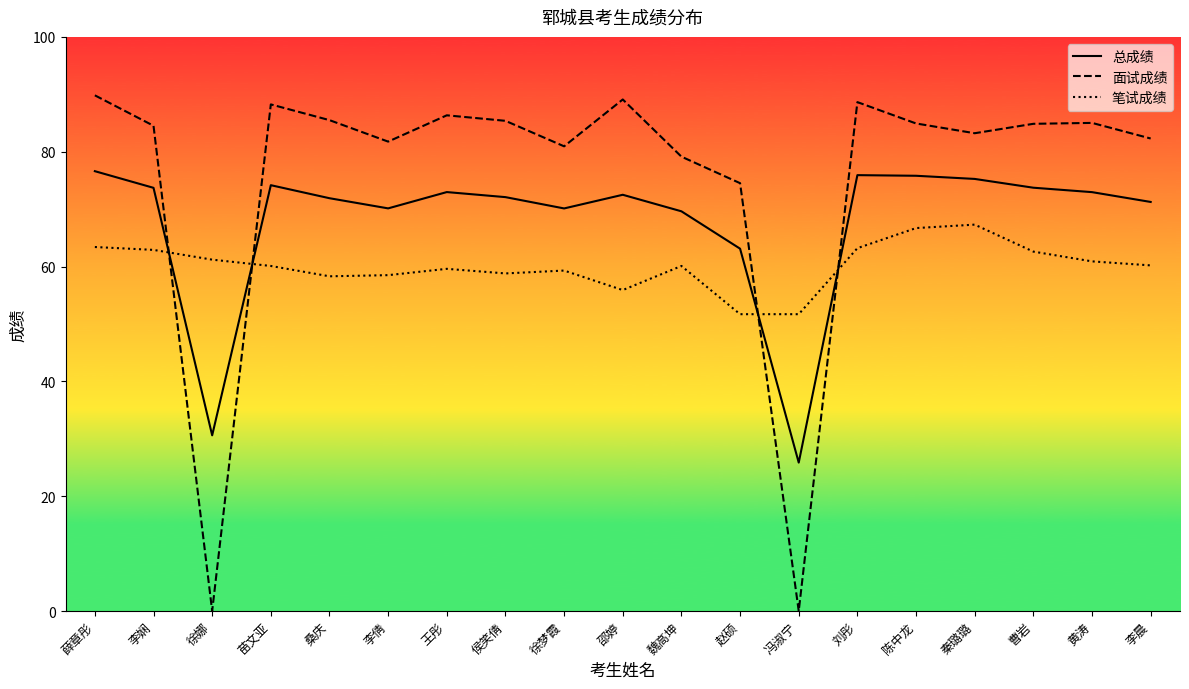

At which category does 总成绩 reach its first local peak?

苗文亚